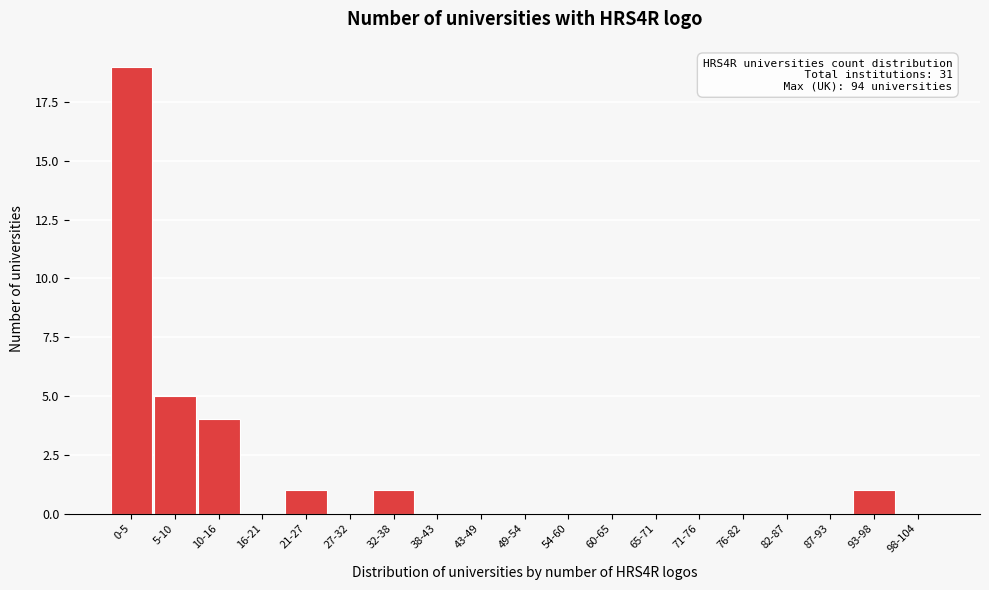

Reading left to right, extract all data points from this chart.

0-5=19	5-10=5	10-16=4	16-21=0	21-27=1	27-32=0	32-38=1	38-43=0	43-49=0	49-54=0	54-60=0	60-65=0	65-71=0	71-76=0	76-82=0	82-87=0	87-93=0	93-98=1	98-104=0